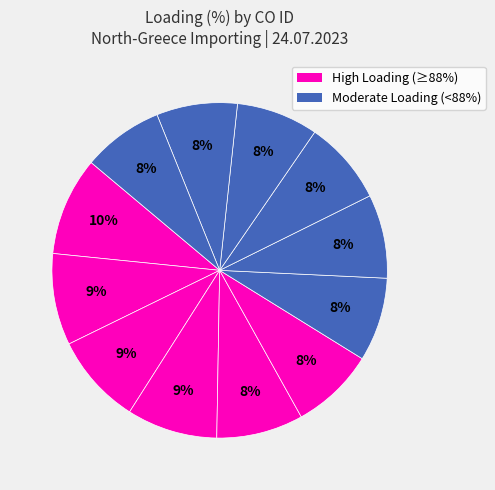

Is there a majority slice in this chart?

No